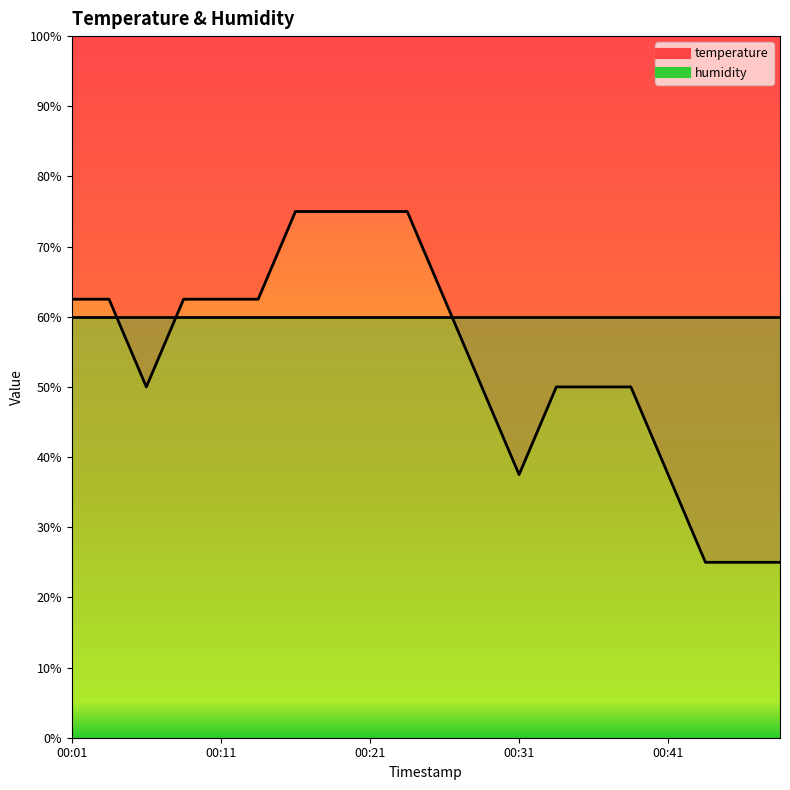

How many points are lower than both their immediate neighbors (excluding endpoints)?

2